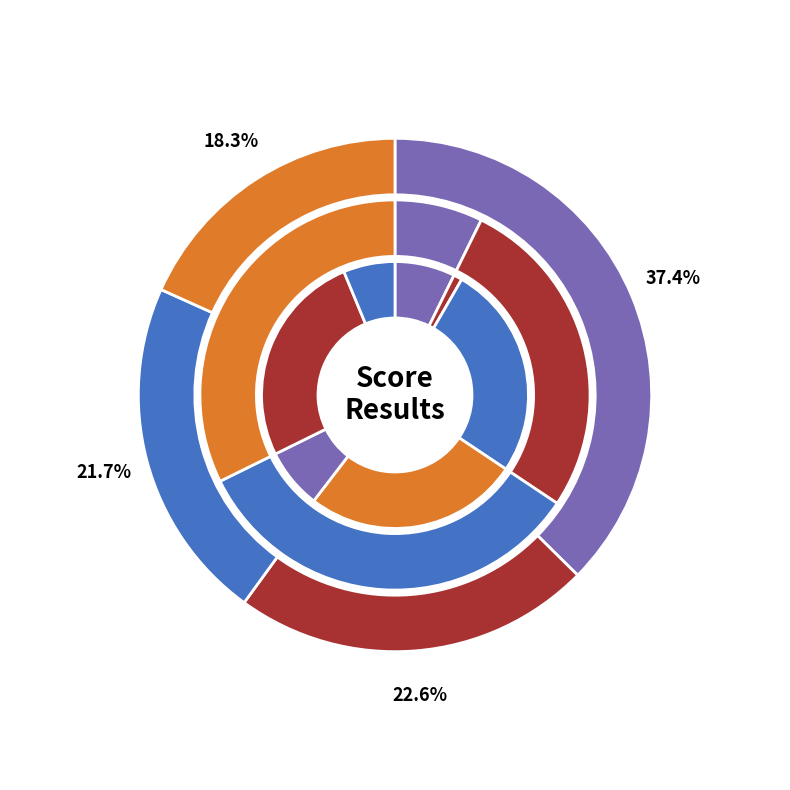

Which series has the largest range (max minus min)?

Score 1